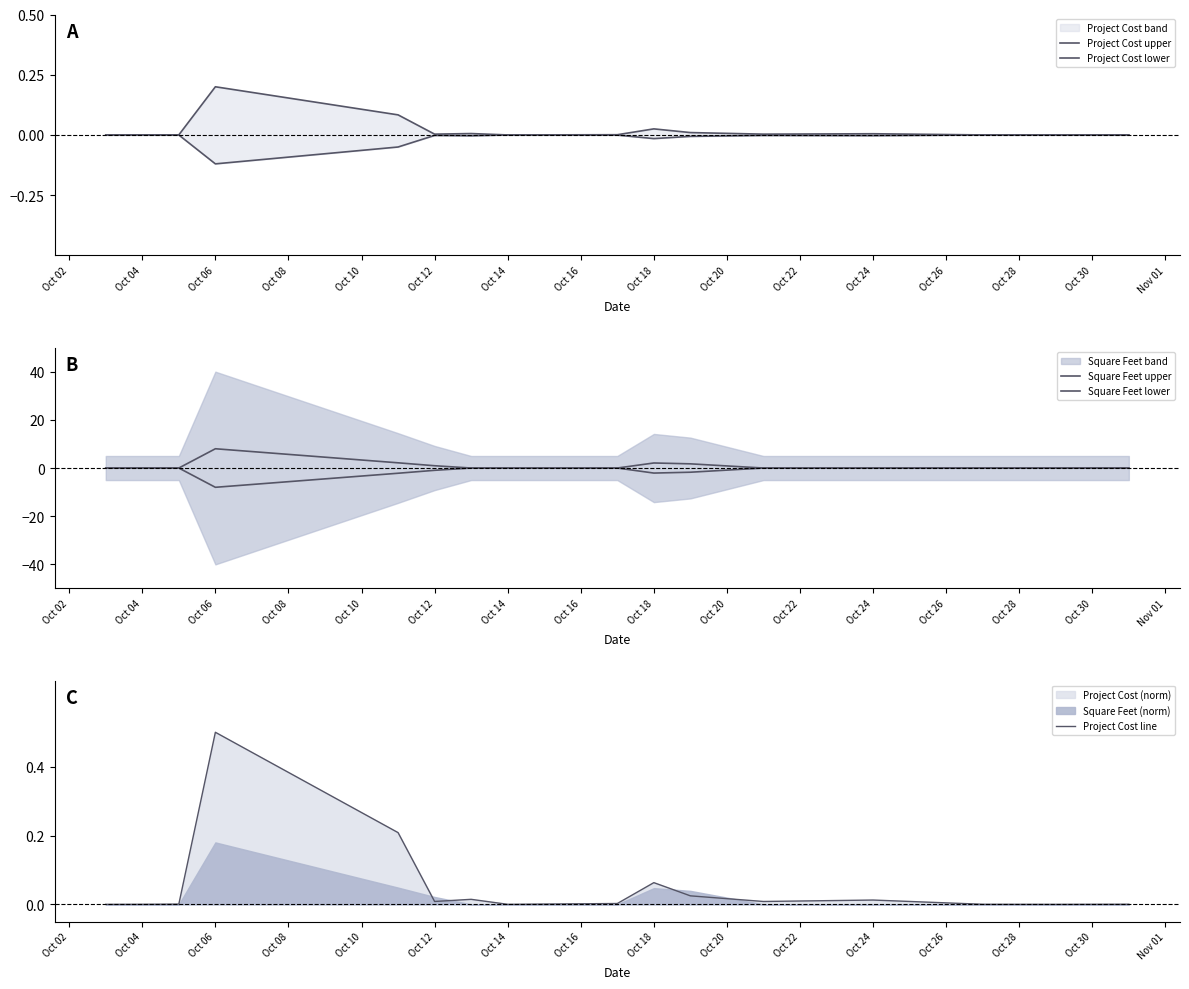

Is it true that Project Cost line equals 0.0 at Oct 04?

True